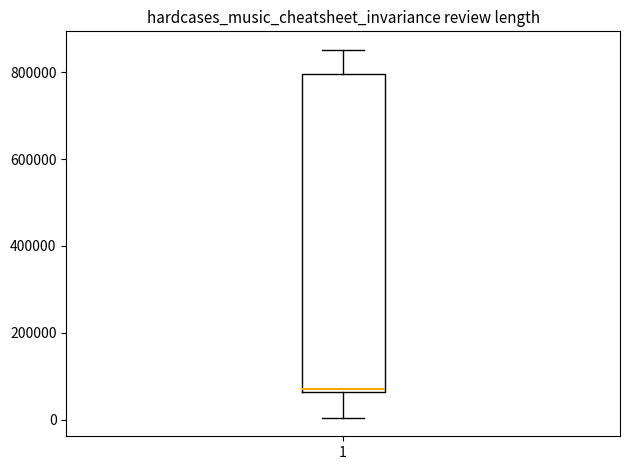

Transcribe this box plot: give where the median line is, the range the box spans, and where the two whiskers end, as read against the y-axis. The values are not printed on the chart, so give them approximately, as read against the axis.

median 60000, box 60000 to 800000, whiskers 0 to 860000